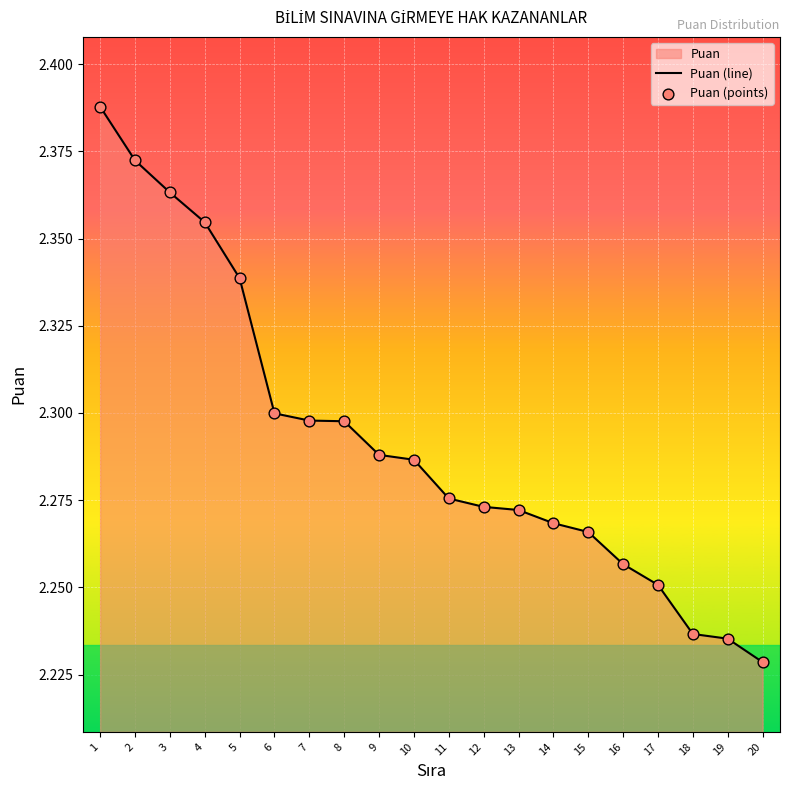

Which series has the largest total across all categories?

Puan (line)